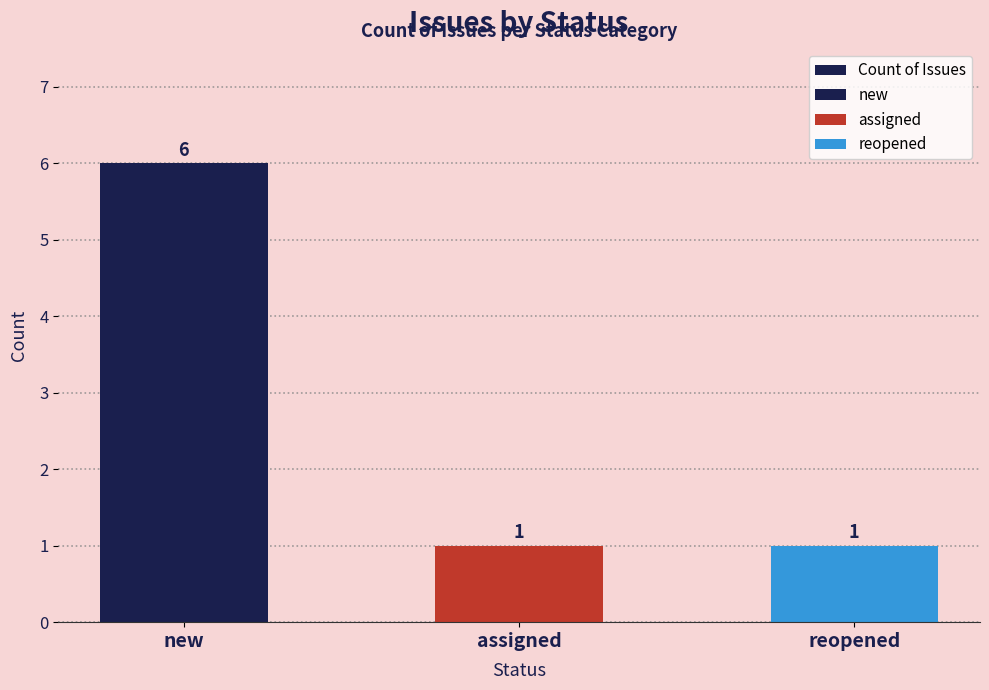

Does the chart contain any negative values?

No